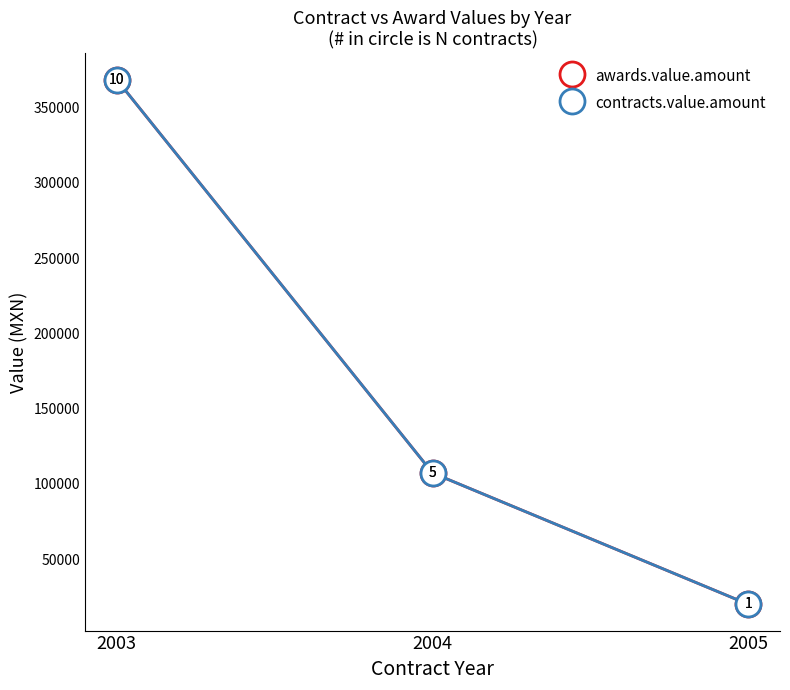

What is the sum of all awards.value.amount values?

495895.4